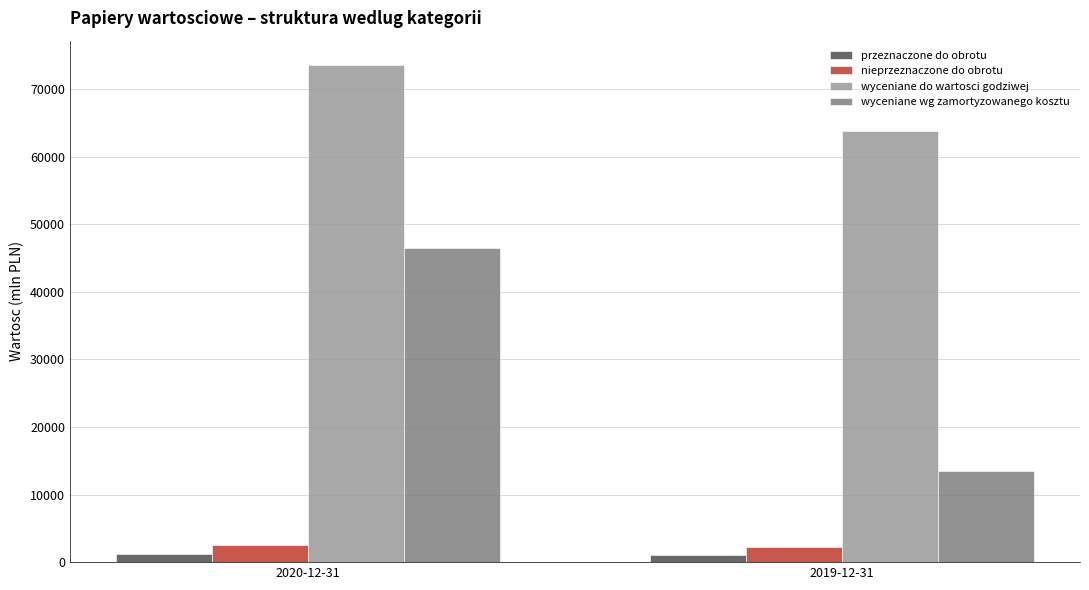

The value of nieprzeznaczone do obrotu at 2019-12-31 is 2199. True or false?

True